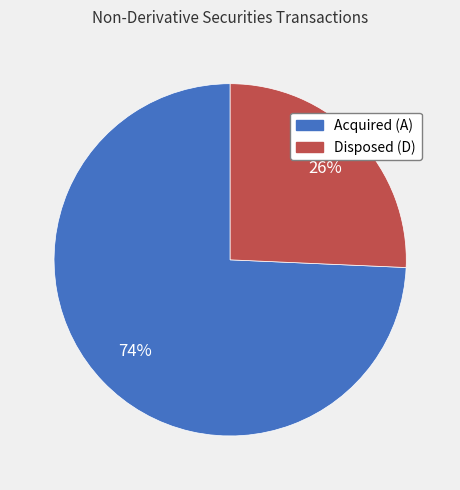

Between Acquired (A) and Disposed (D), which is larger?

Acquired (A)